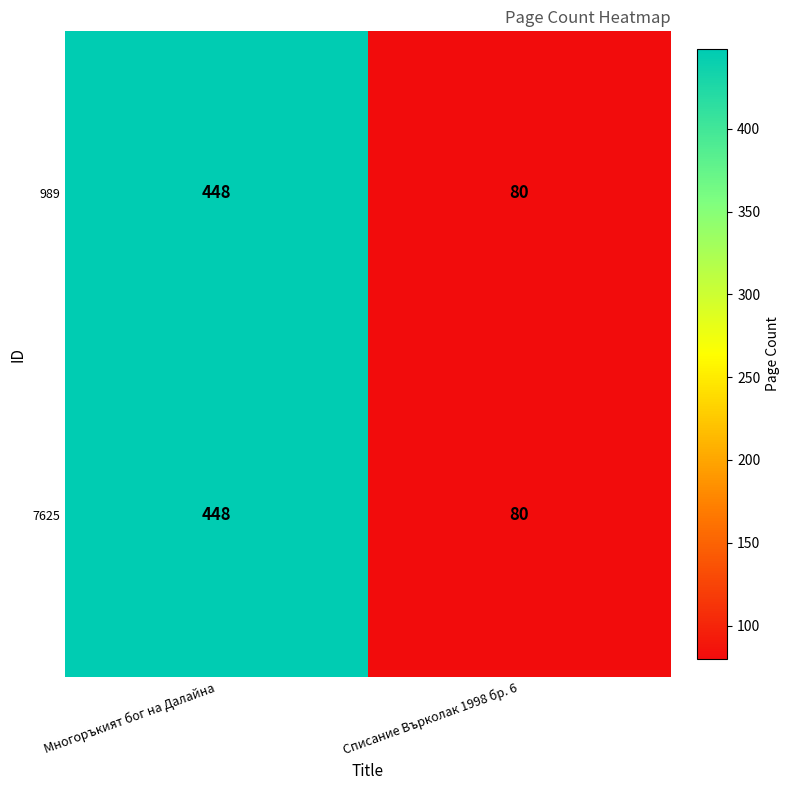

What is the total value across all series at Многоръкият бог на Далайна?

896